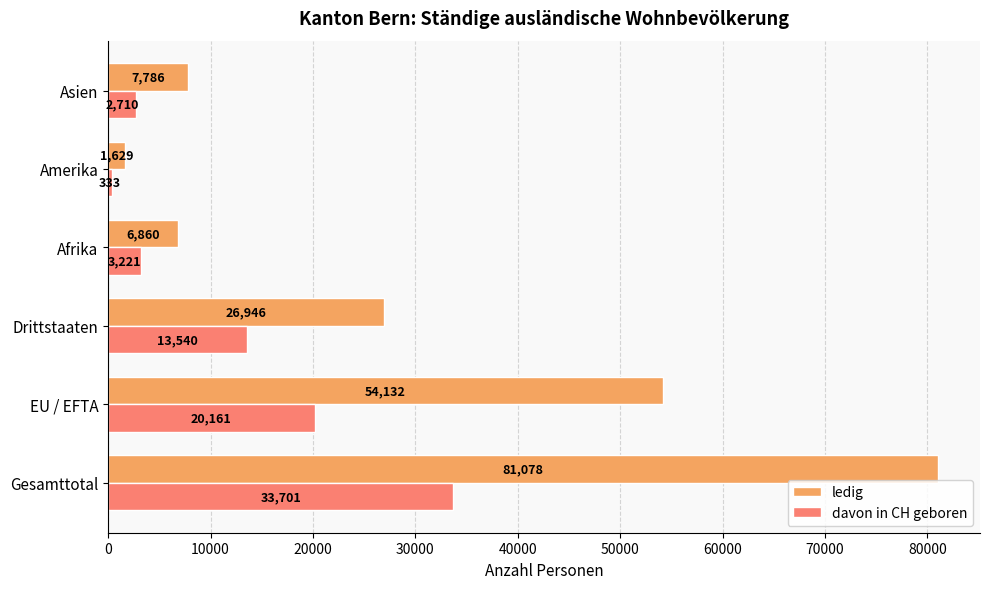

Rank the series by their maximum value, from lowest to highest.

davon in CH geboren, ledig